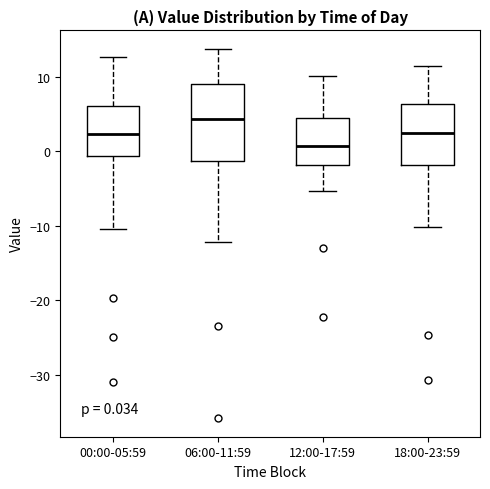

Comparing the boxes themselves (not the whiskers), which one is the tallest?

06:00-11:59